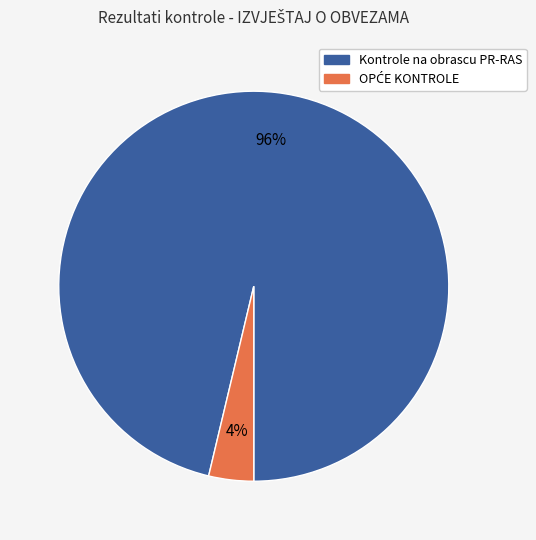

Is there any slice that represents more than half of the pie?

Yes